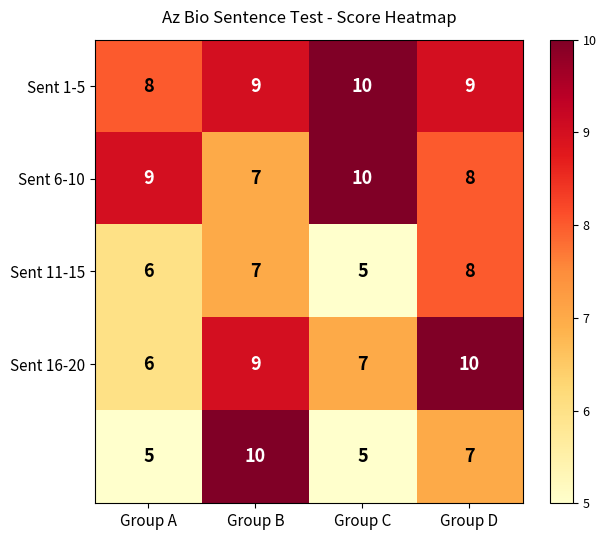

What is the minimum value shown in the chart?

5